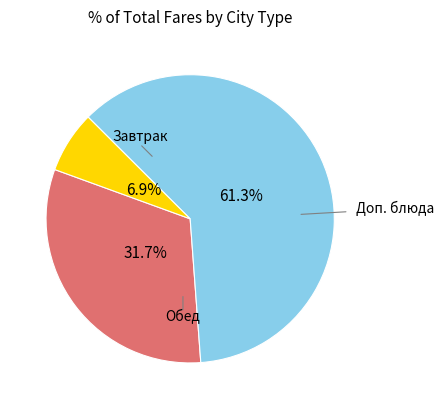

Does any single category account for the majority?

Yes